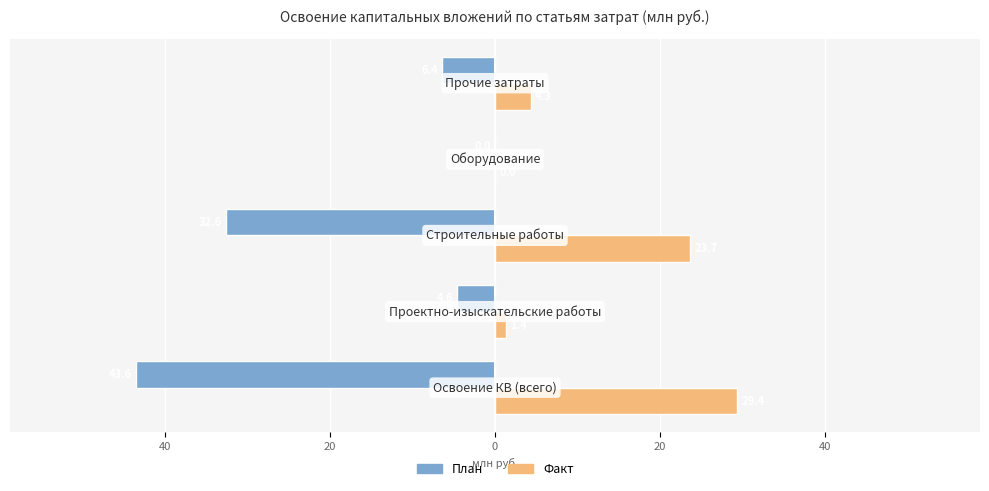

What are all the series names shown in the legend?

План, Факт